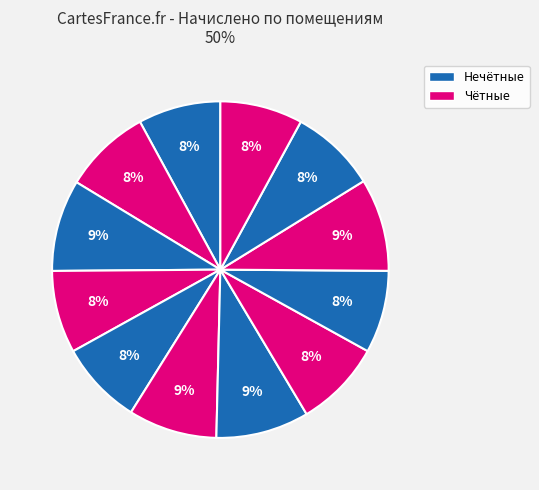

How many slices are in this pie chart?

12